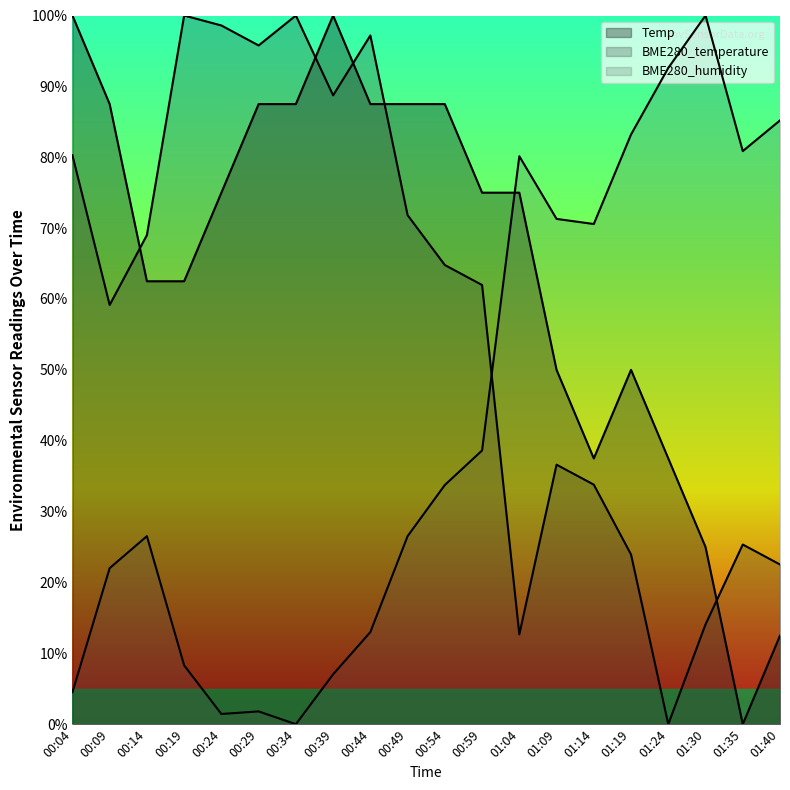

What is the difference between the BME280_humidity values at 00:59 and 00:54?

4.9